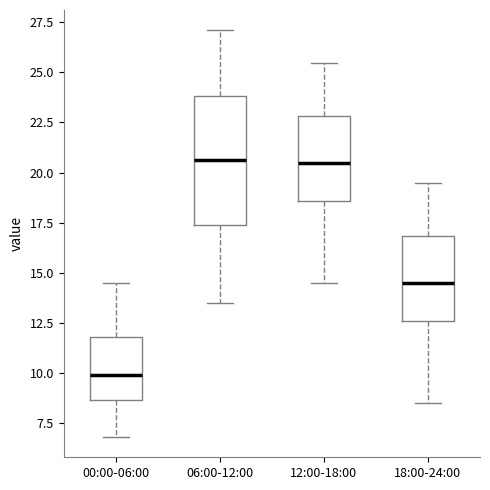

Which box is the tallest, from its lower edge to its upper edge?

06:00-12:00